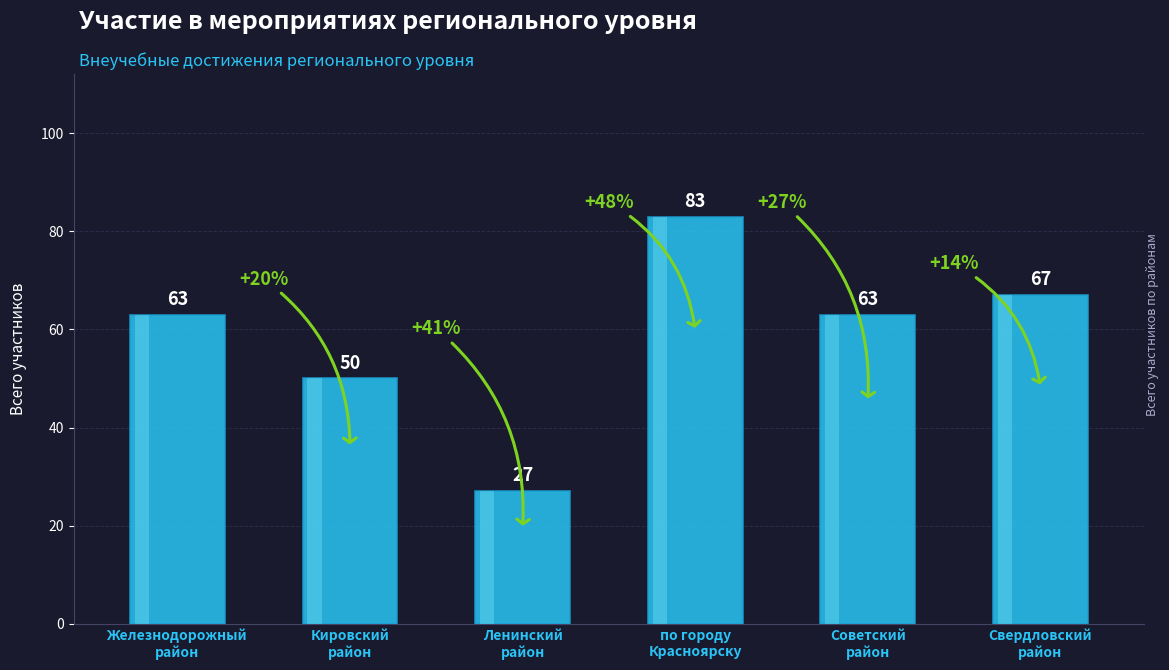

Approximately how many times larger is the value at Железнодорожный
район compared to Советский
район?

1.0